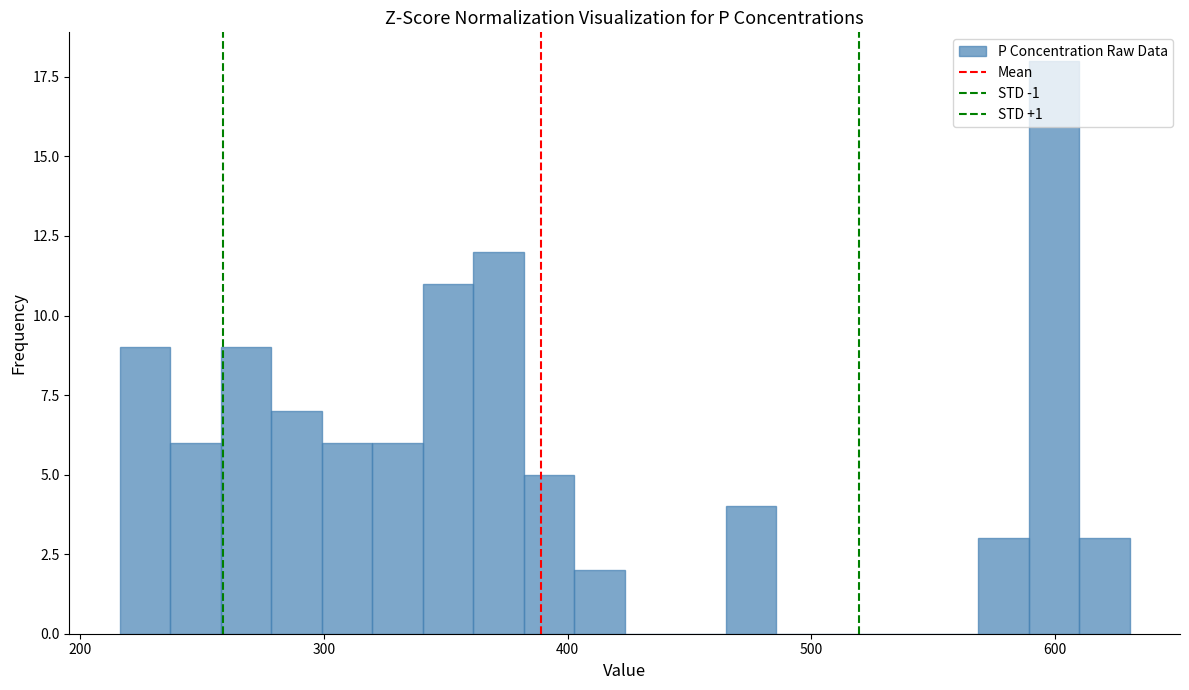

Around what value on the x-axis is the tallest bar? Give the approximate position of its centre, as read against the axis.

600